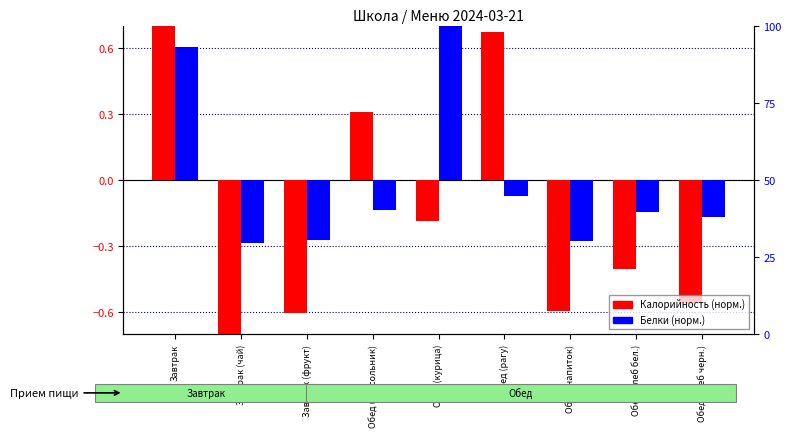

At which label does Калорийность (норм.) first exceed 0?

Завтрак